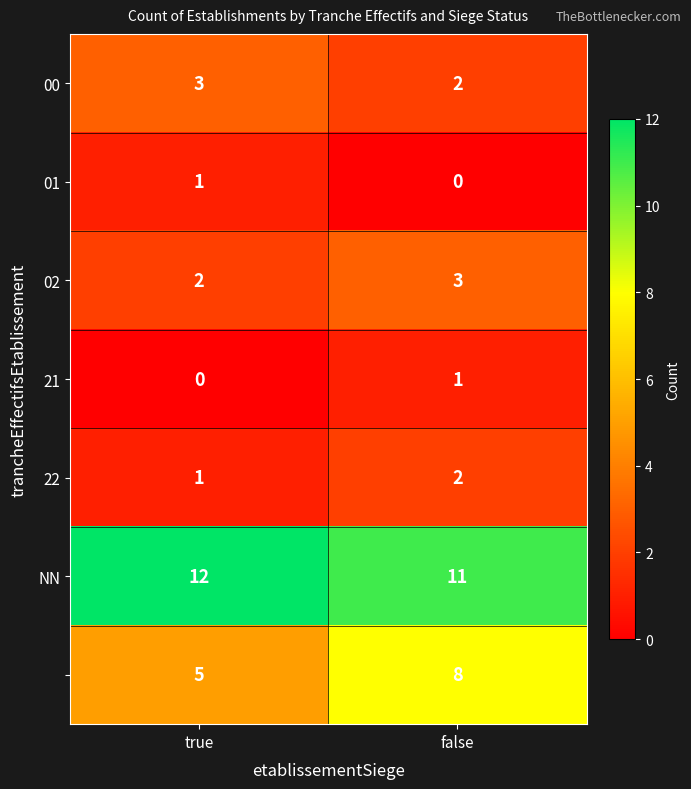

What is the greatest value displayed?

12